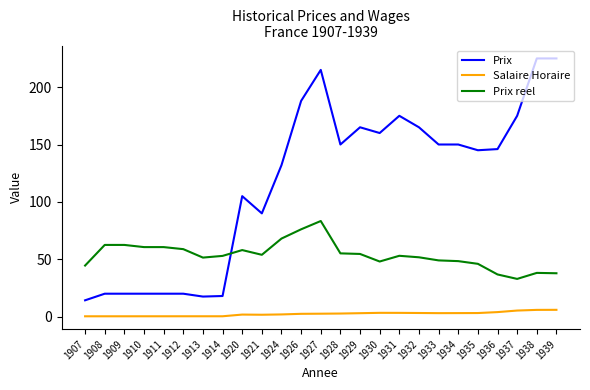

True or false: Salaire Horaire and Prix intersect in this chart.

False